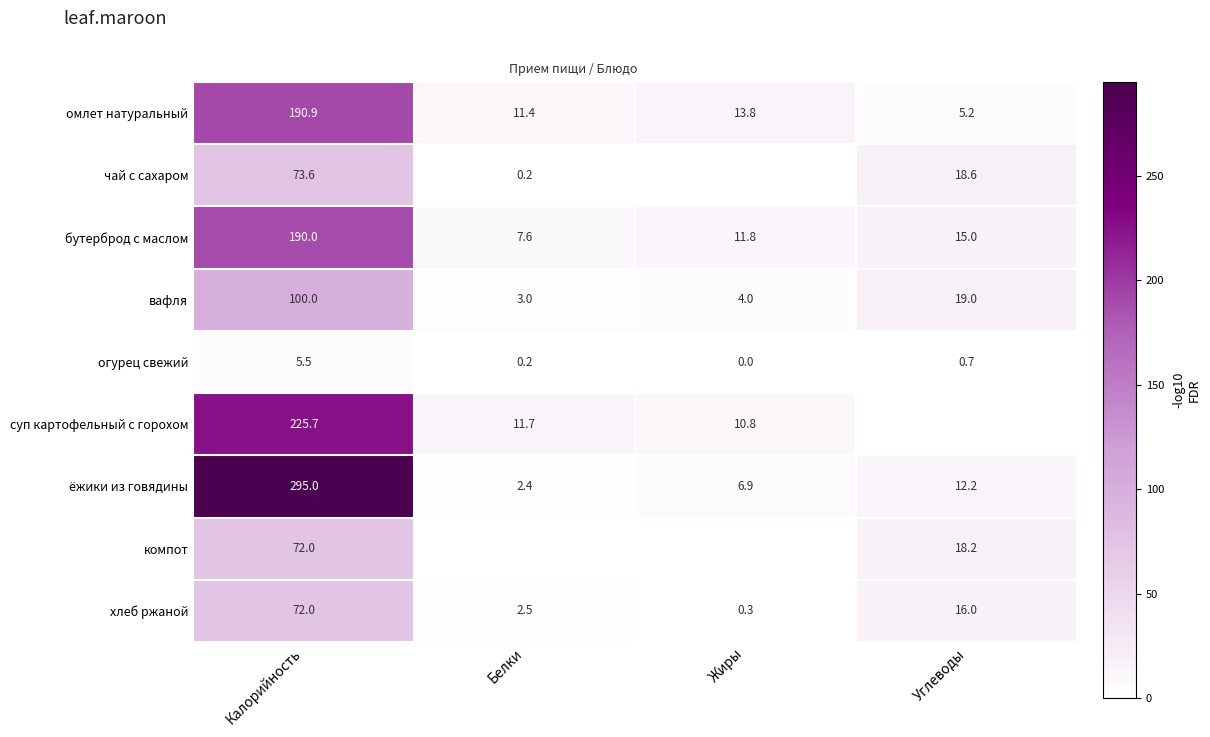

What value does the ёжики из говядины series have at Калорийность?

295.0